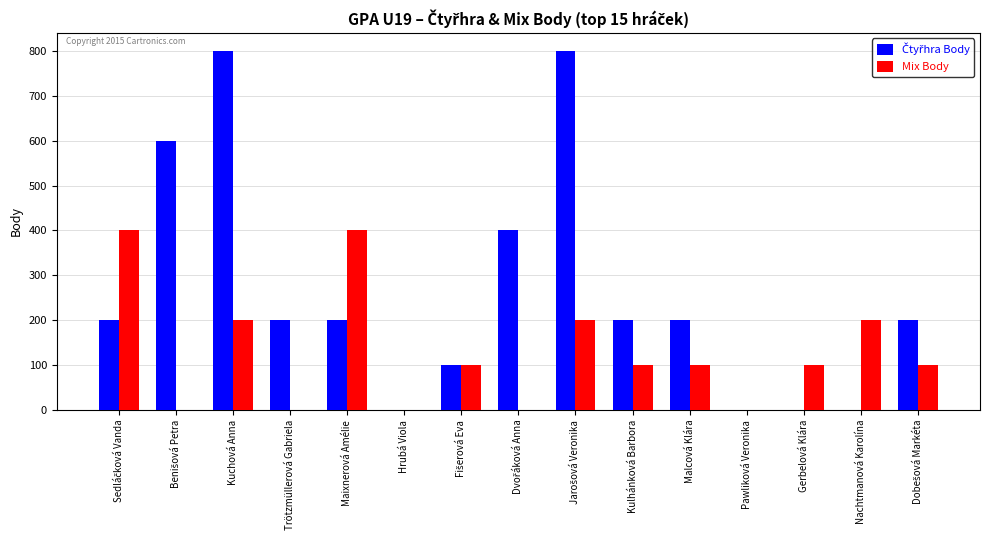

The value of Mix Body at Trötzmüllerová Gabriela is 137. True or false?

False